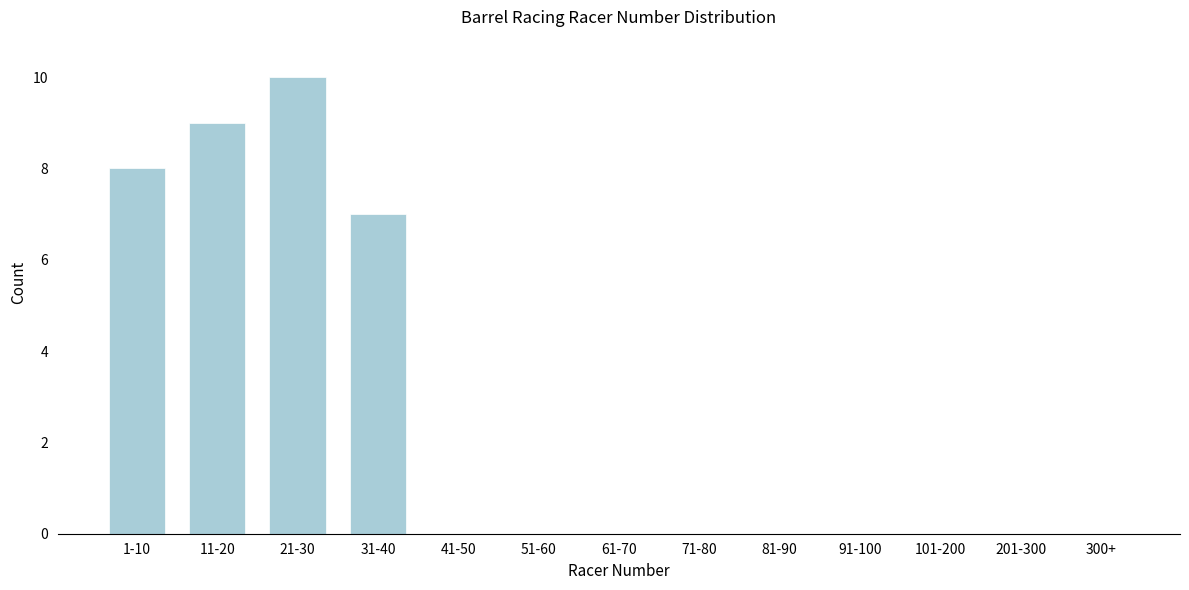

Reading right to left, list all the values displayed in this chart.

300+=0	201-300=0	101-200=0	91-100=0	81-90=0	71-80=0	61-70=0	51-60=0	41-50=0	31-40=7	21-30=10	11-20=9	1-10=8